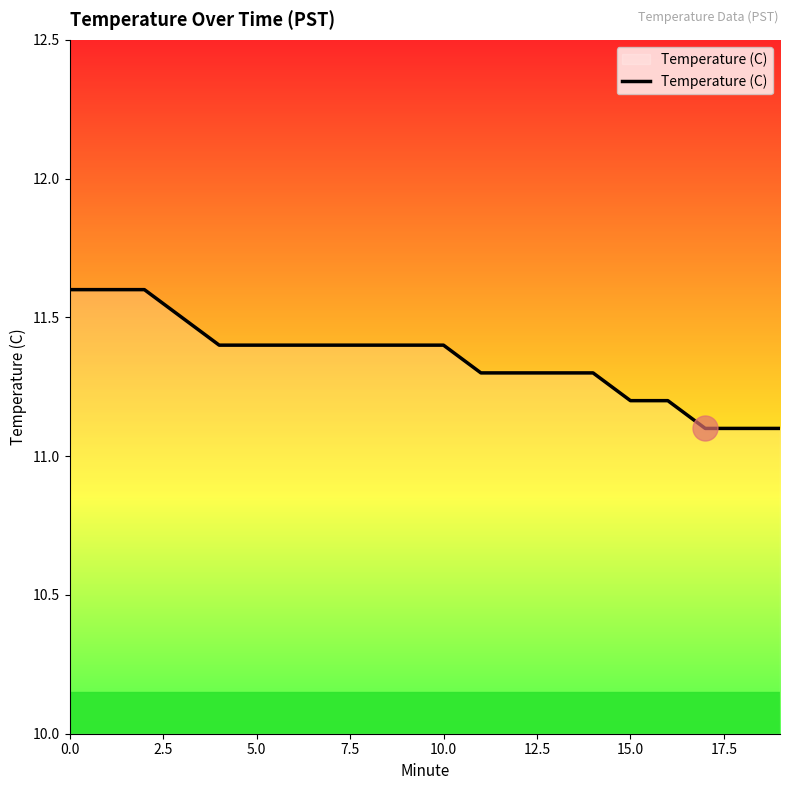

What is the minimum value shown in the chart?

11.1